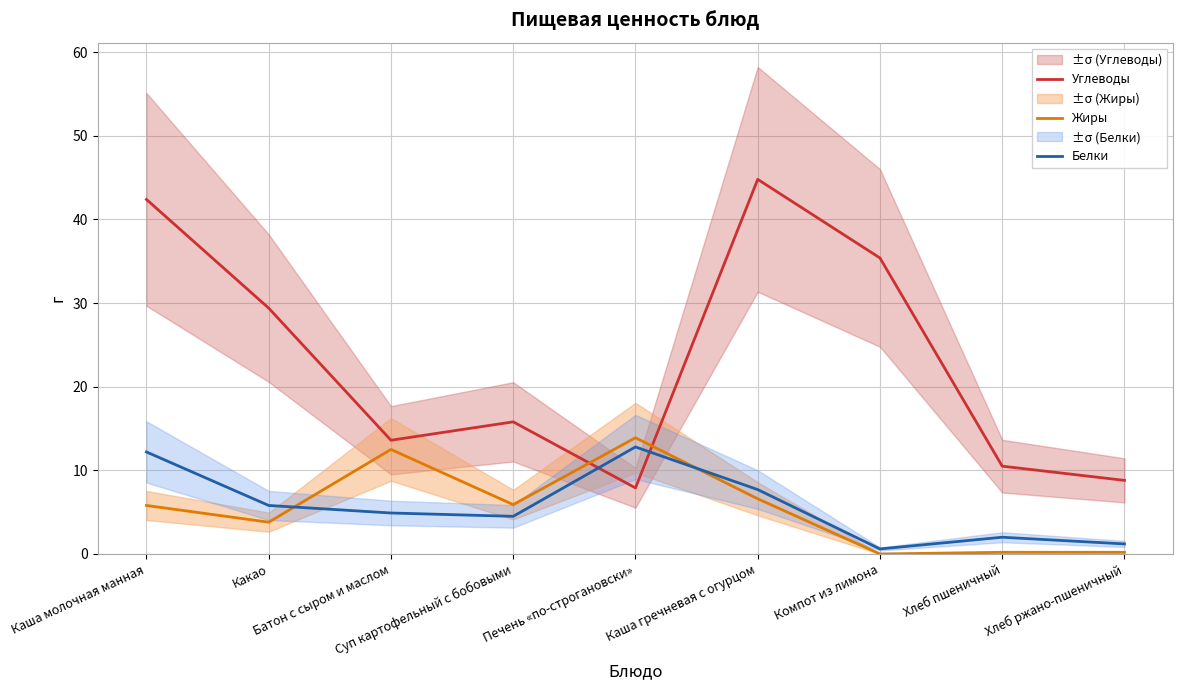

Rank the categories by Белки value from highest to lowest.

Печень «по-строгановски», Каша молочная манная, Каша гречневая с огурцом, Какао, Батон с сыром и маслом, Суп картофельный с бобовыми, Хлеб пшеничный, Хлеб ржано-пшеничный, Компот из лимона